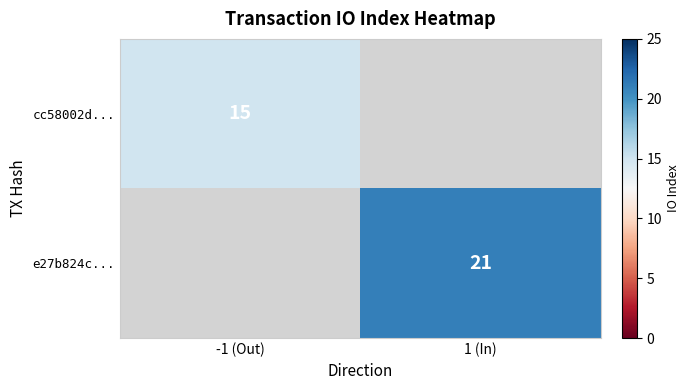

How many categories are shown in the chart?

2